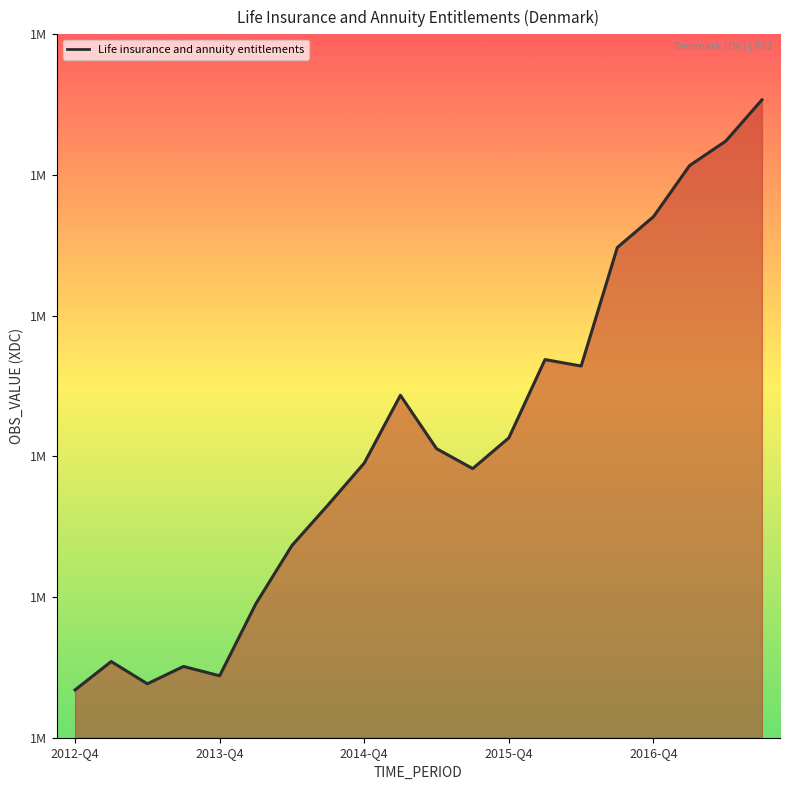

What is the minimum value shown in the chart?

1411002